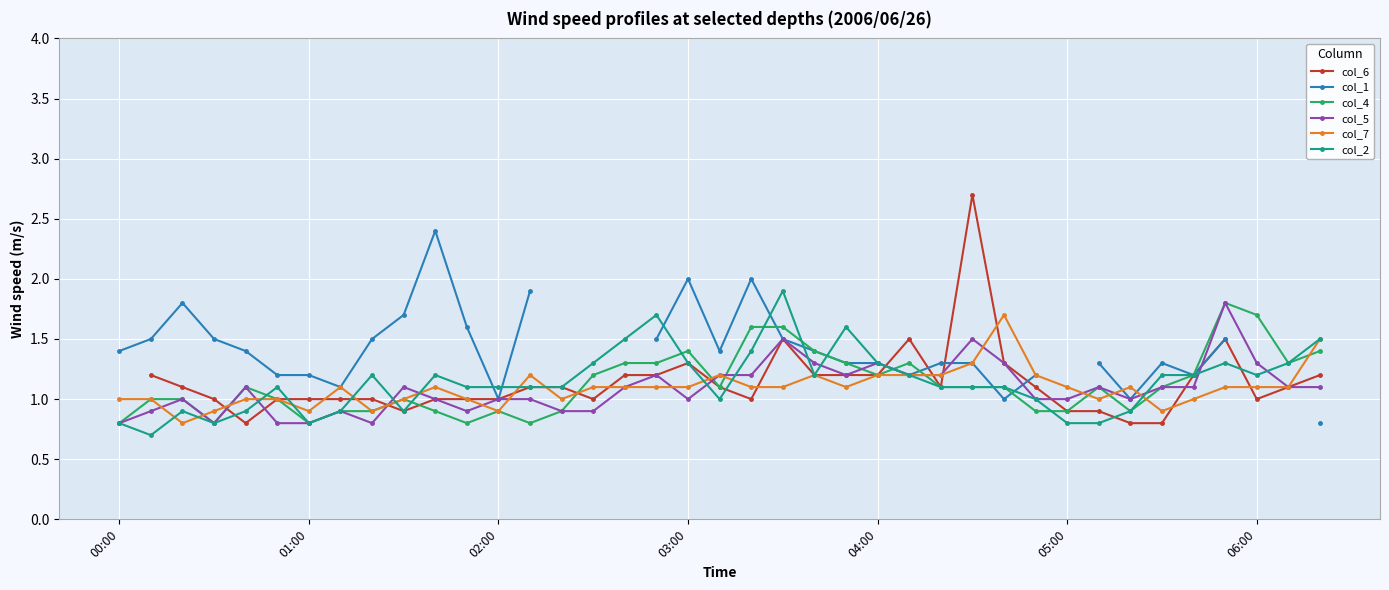

How many intersections are there between col_1 and col_2?

8